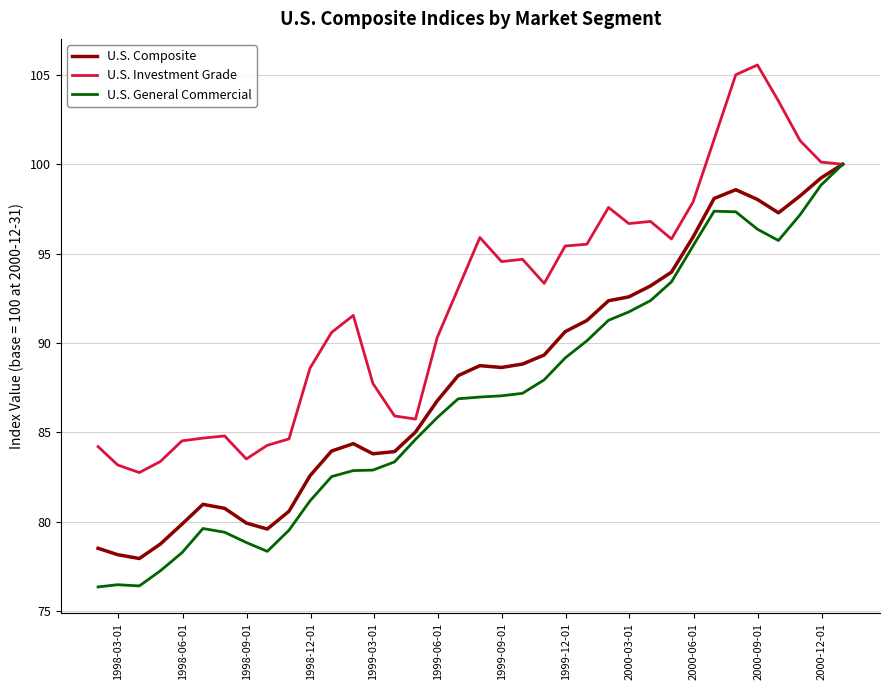

What is the minimum value shown in the chart?

76.3